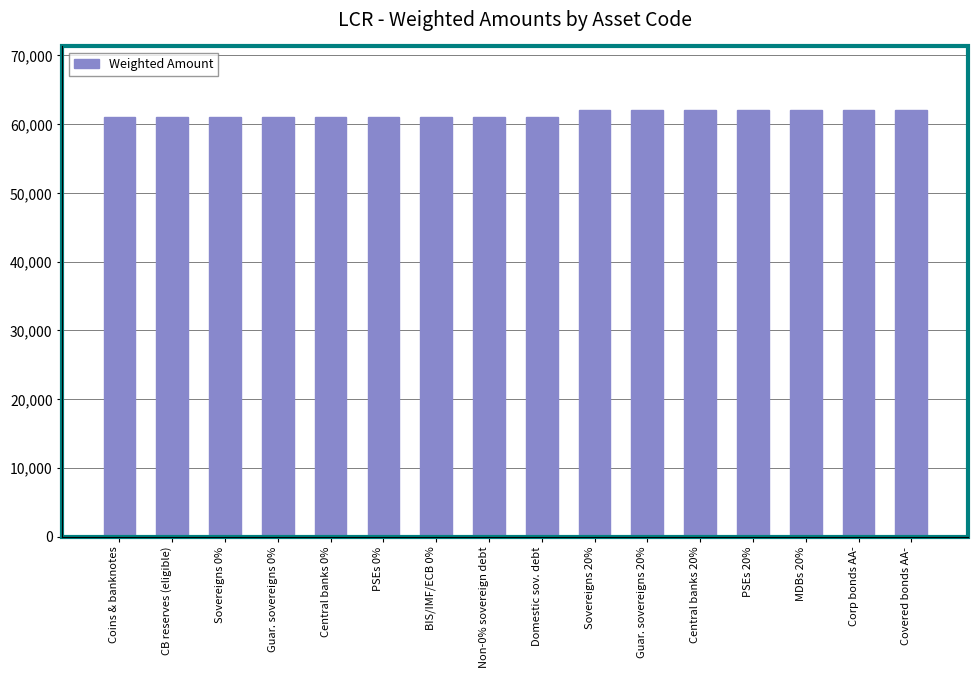

Approximately how many times larger is the value at Guar. sovereigns 20% compared to Corp bonds AA-?

1.0